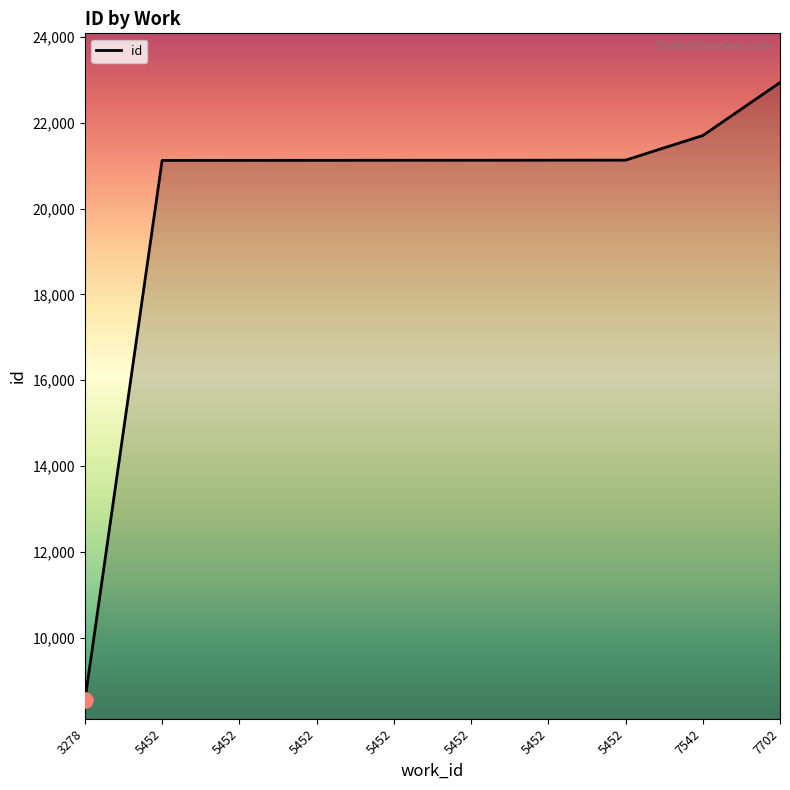

What is the ratio of the value at 7702 to the value at 5452?

1.1